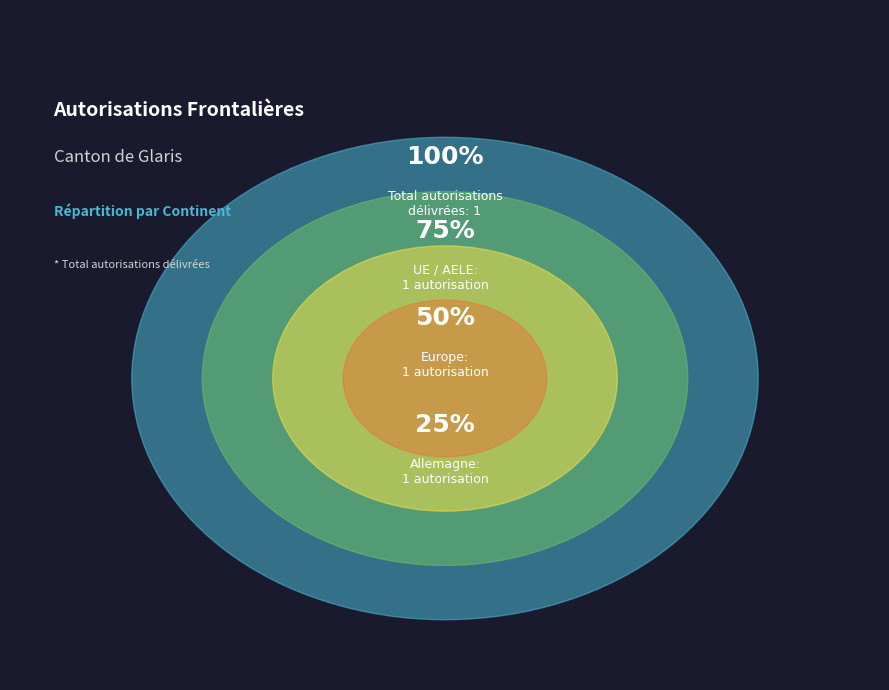

Is it true that Amérique is 1% of the pie?

False